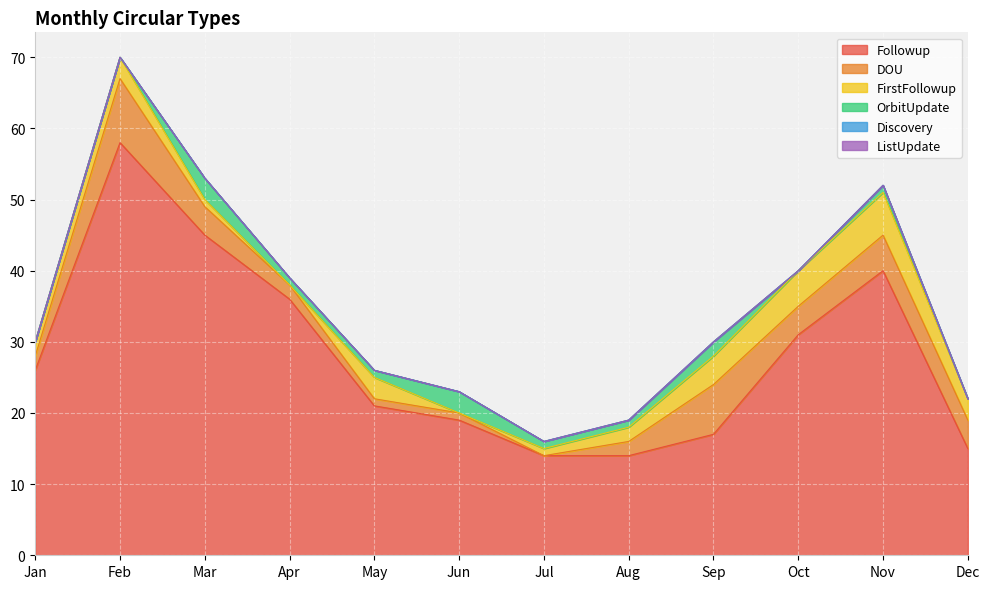

Count the FirstFollowup values in the range 1 to 4.

8